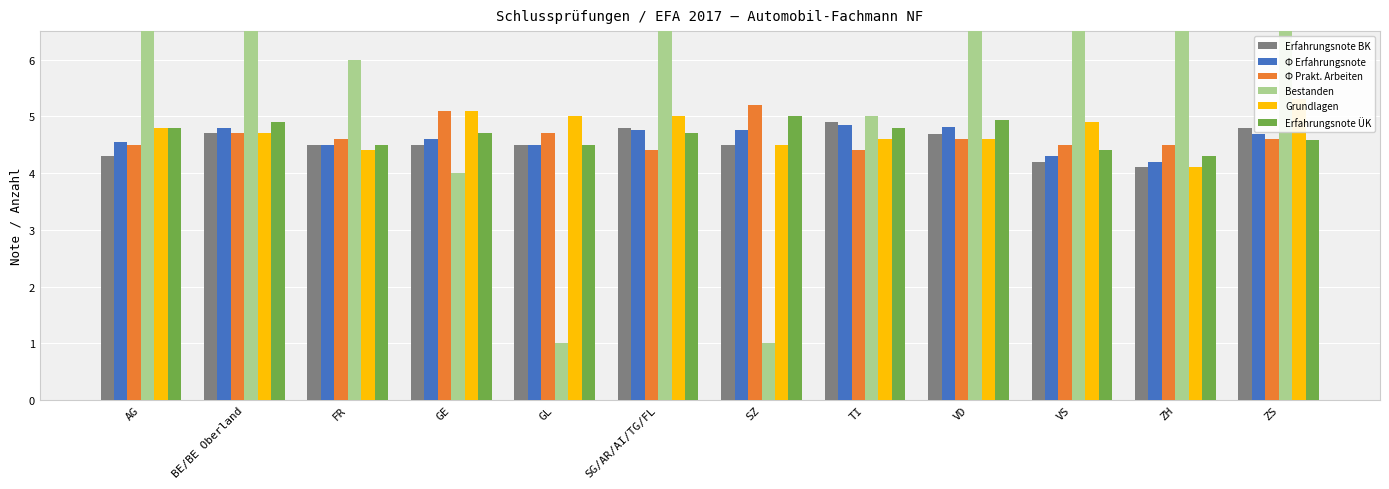

How many groups of bars are there?

12